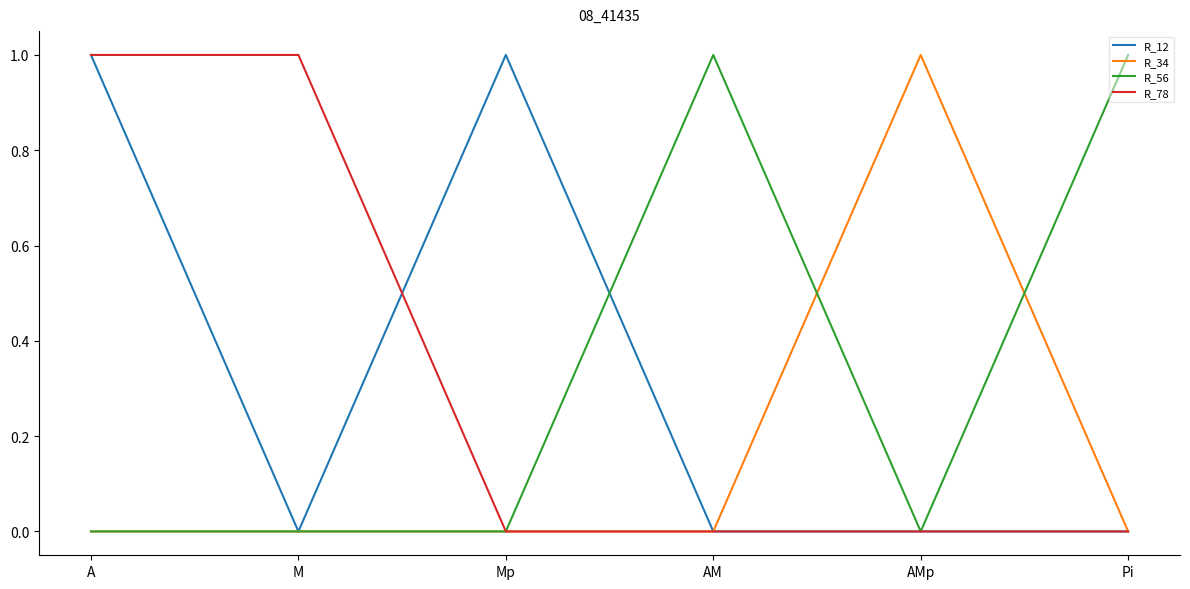

What position from the right is AM?

3